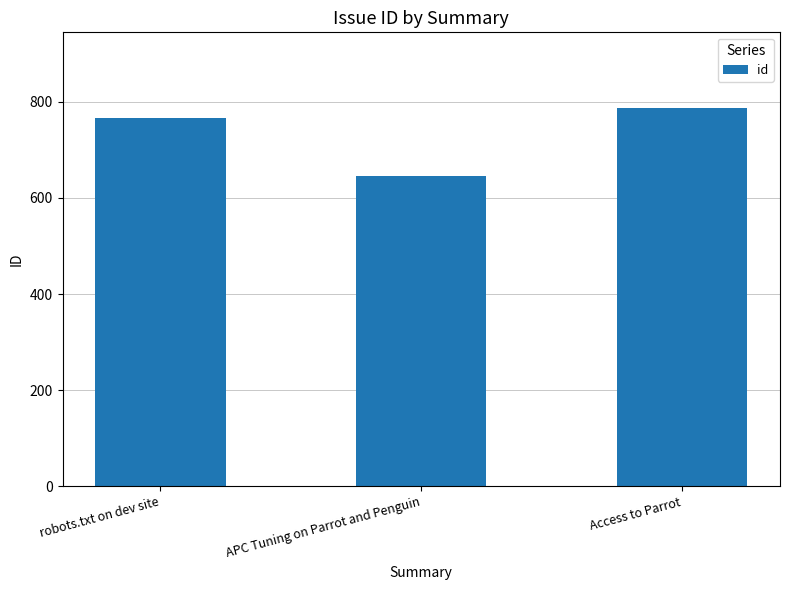

What is the smallest value displayed?

645